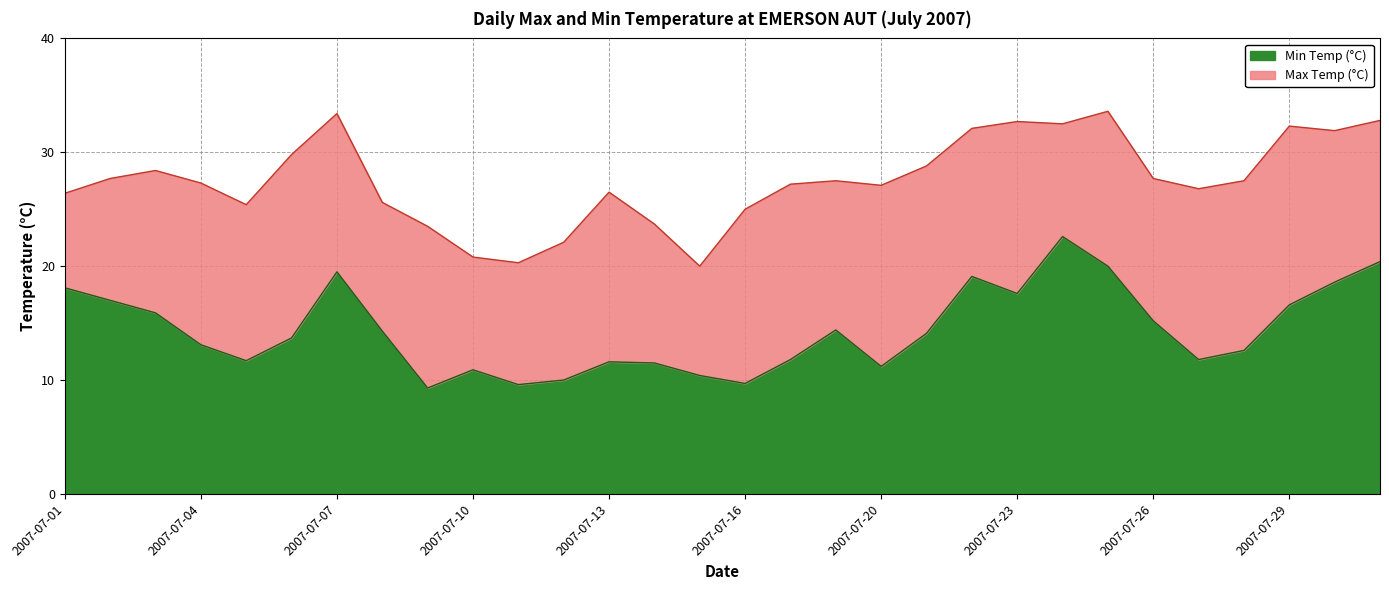

True or false: Min Temp (°C) and Max Temp (°C) cross at least once.

False